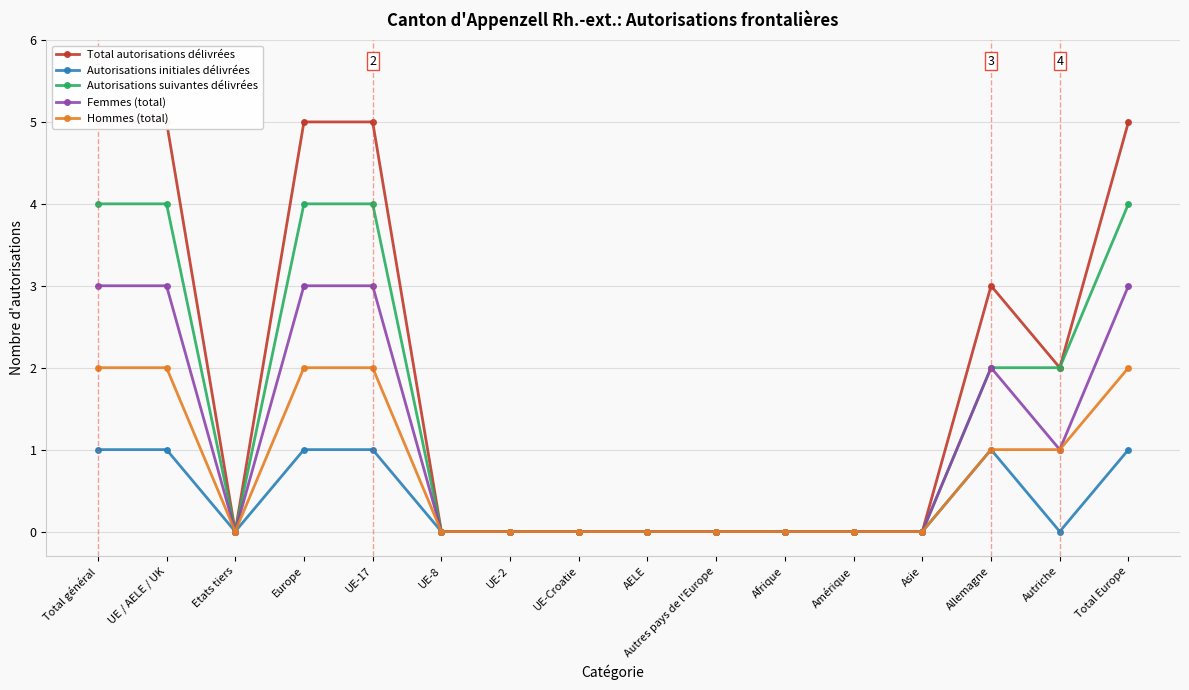

The value of Total autorisations délivrées at UE-8 is 0. True or false?

True